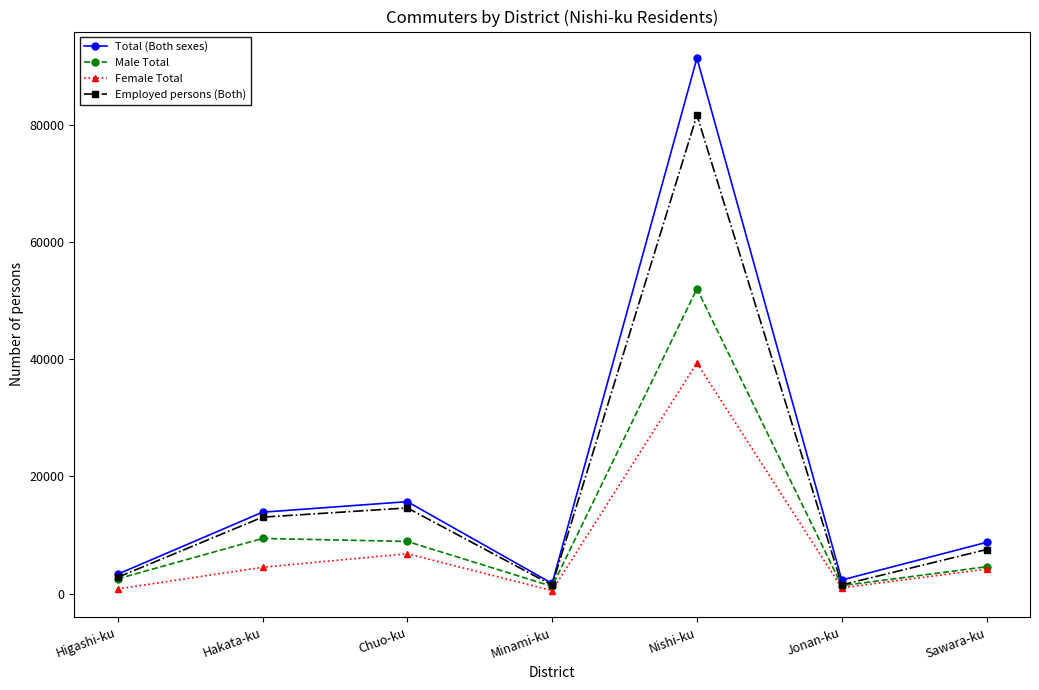

At which category does Female Total reach its first local peak?

Chuo-ku